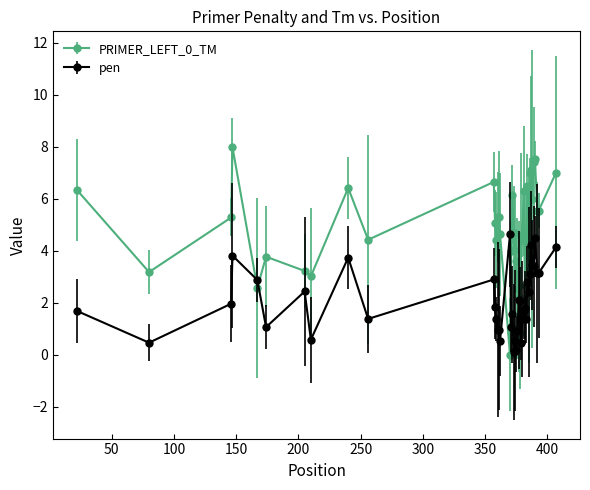

What is the highest value of the pen series?

4.6